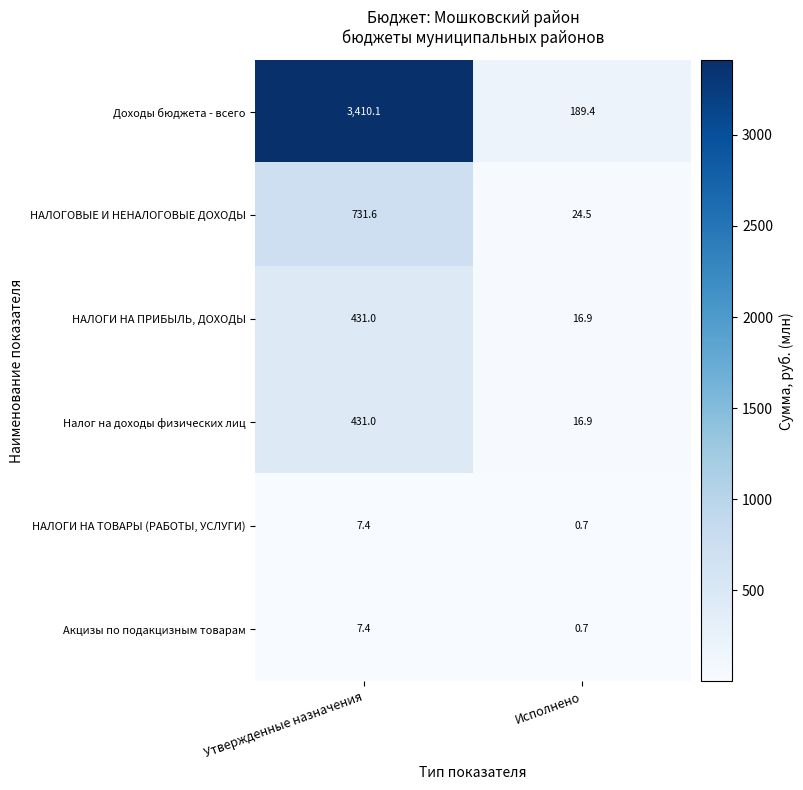

Reading left to right, what are all the values shown in this chart?

Доходы бюджета - всего: 3410.1	189.4
НАЛОГОВЫЕ И НЕНАЛОГОВЫЕ ДОХОДЫ: 731.6	24.5
НАЛОГИ НА ПРИБЫЛЬ, ДОХОДЫ: 431.0	16.9
Налог на доходы физических лиц: 431.0	16.9
НАЛОГИ НА ТОВАРЫ (РАБОТЫ, УСЛУГИ): 7.4	0.7
Акцизы по подакцизным товарам: 7.4	0.7